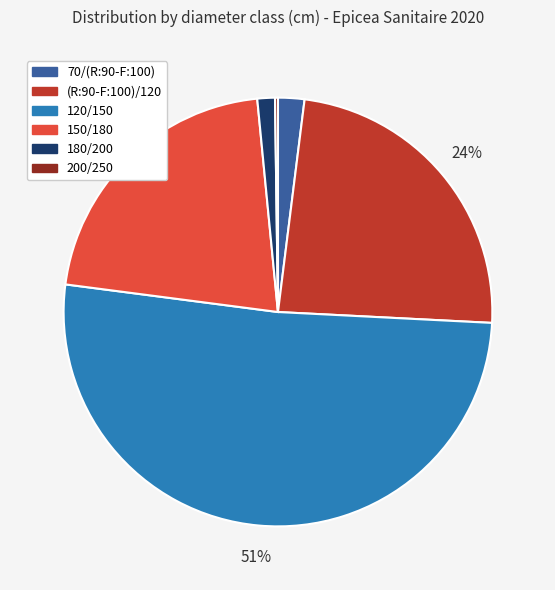

Which category has the biggest portion of the pie?

120/150